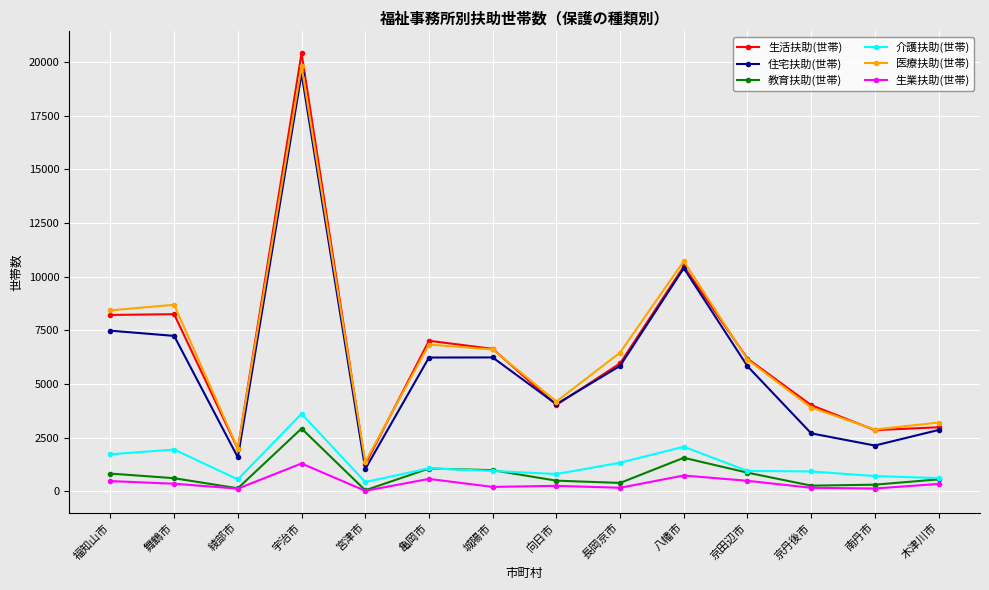

What position from the right is 城陽市?

8